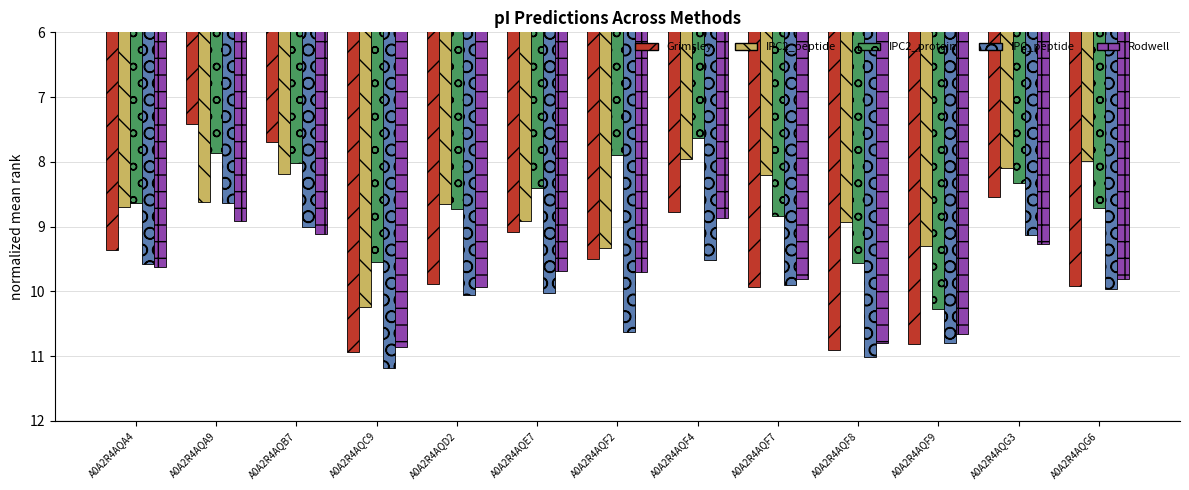

How many bars are there in each group?

5